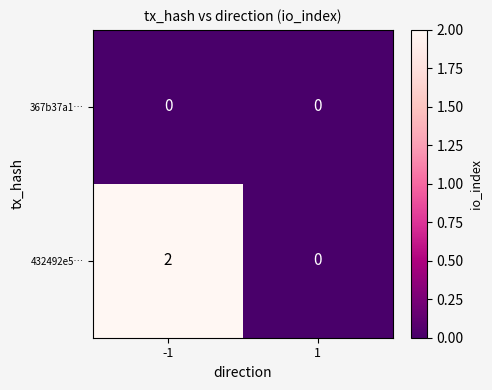

Is the value of 367b37a1… at -1 greater than the value of 432492e5… at -1?

No